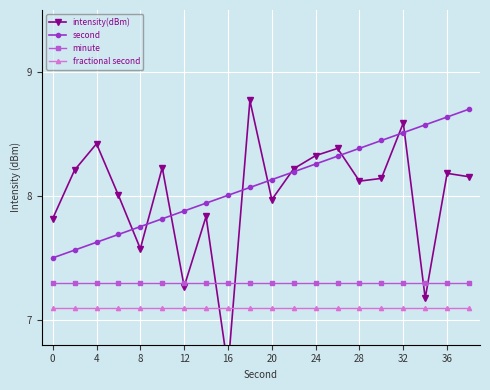

Is it true that second equals 7.5 at 0?

True